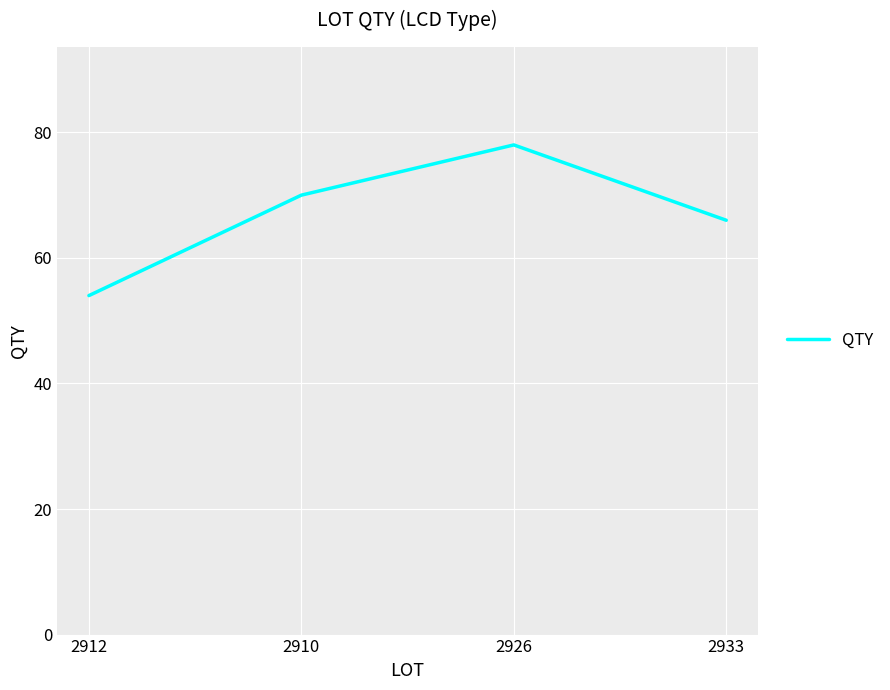

What is the sum of all values?

268